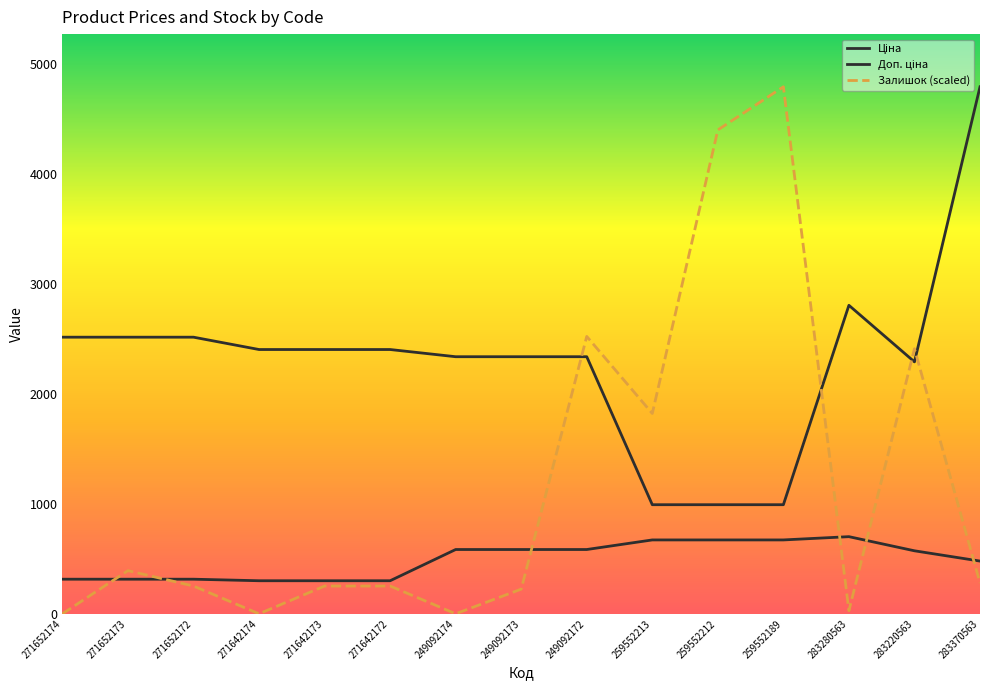

Does the chart display data point markers on the line(s)?

No